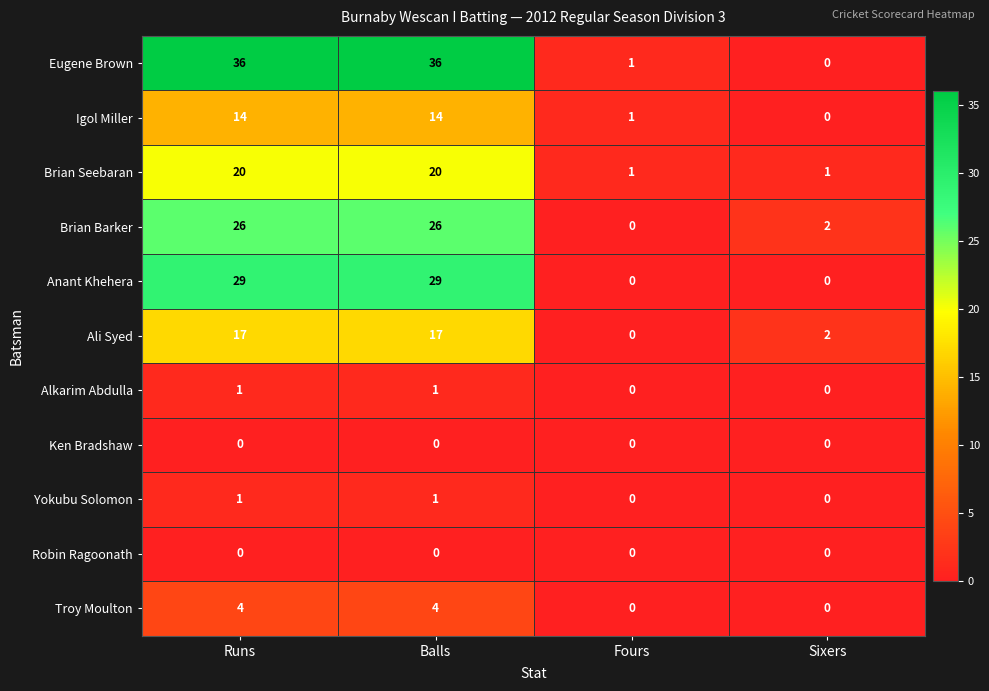

Which series has the largest total across all categories?

Eugene Brown